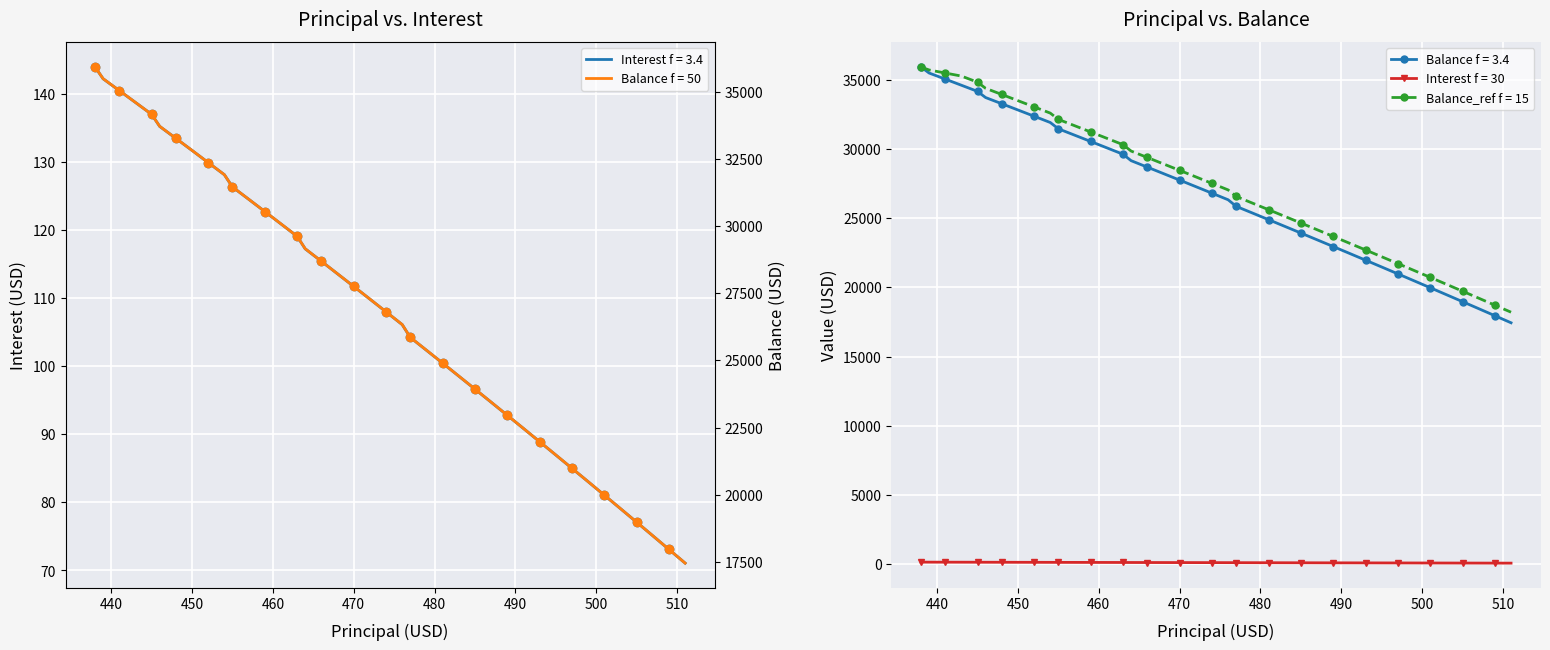

The value of Balance at Jun 2025 is 30551.0. True or false?

True